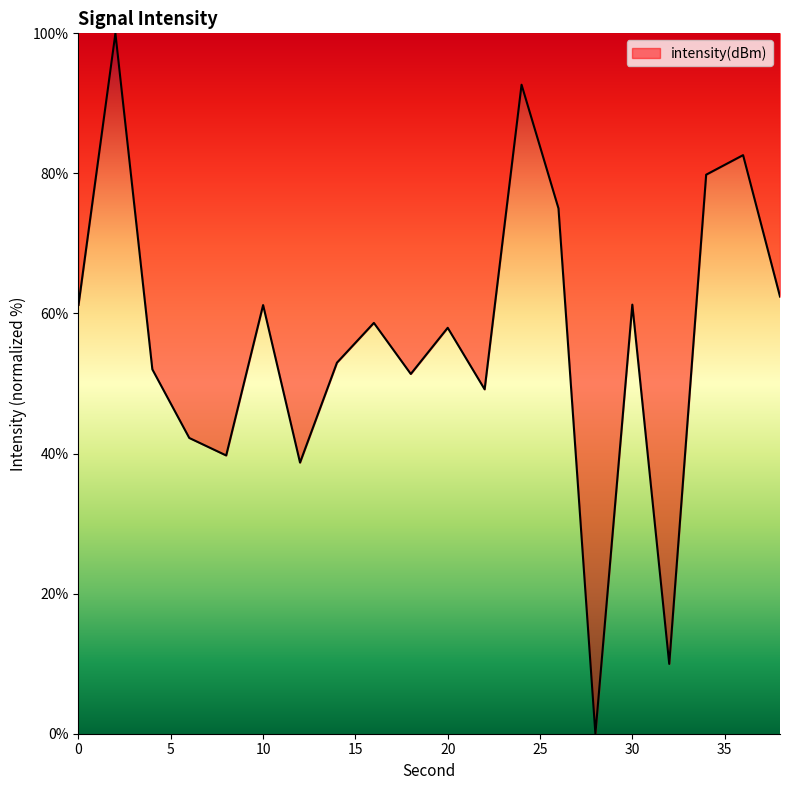

How many interior local valleys (lower than both neighbors) does the data have?

6